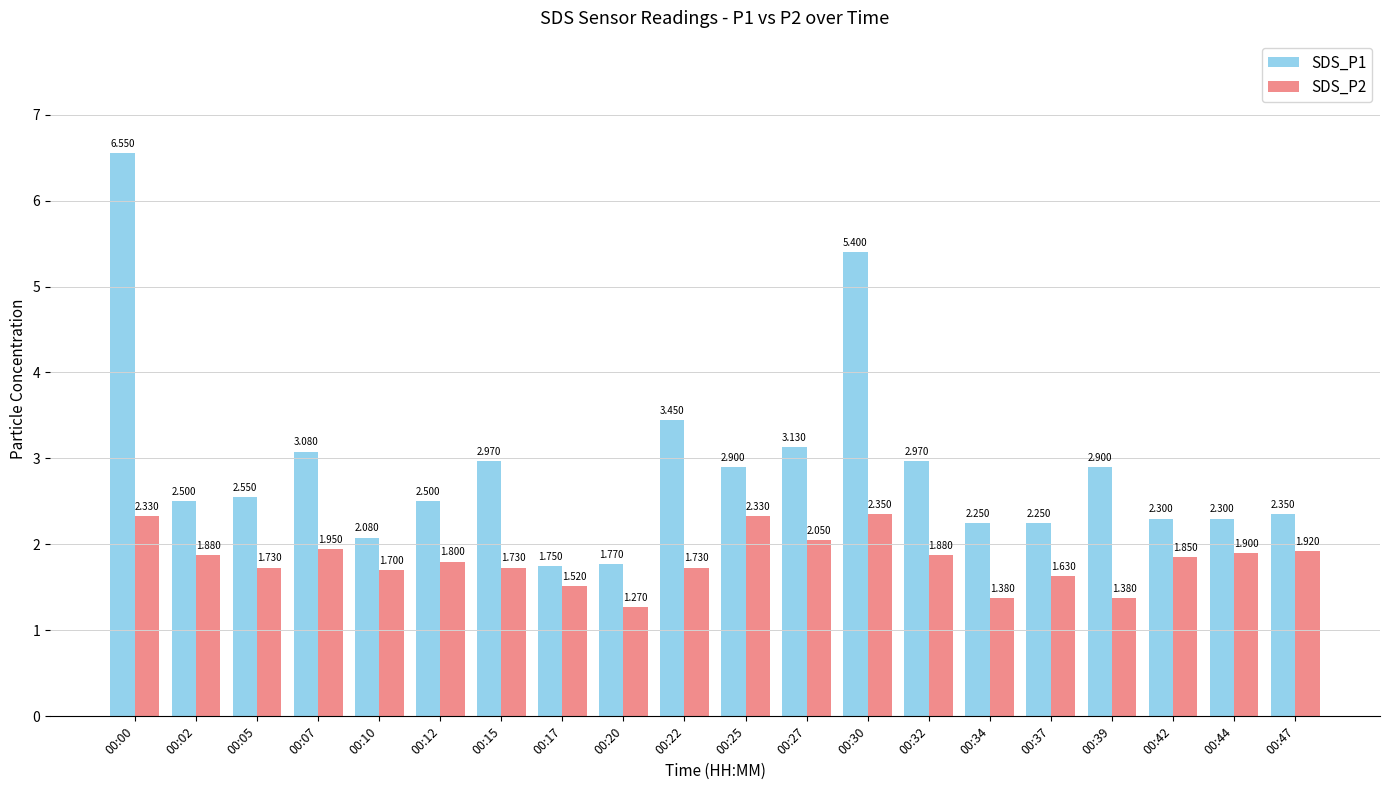

At which label does SDS_P1 first exceed 2?

00:00